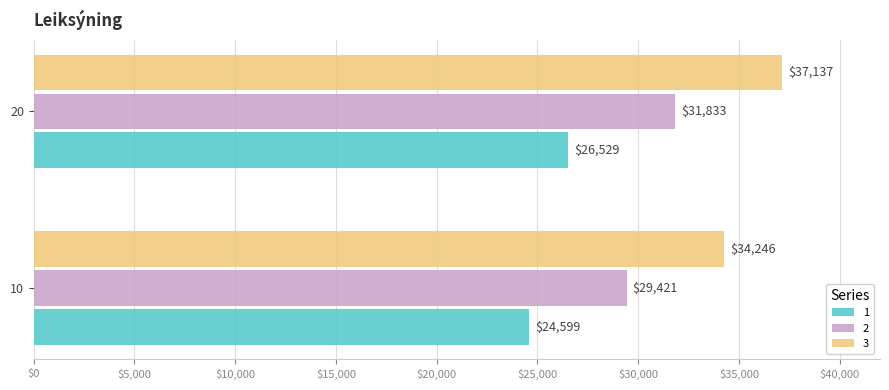

Rank the series by their maximum value, from lowest to highest.

1, 2, 3